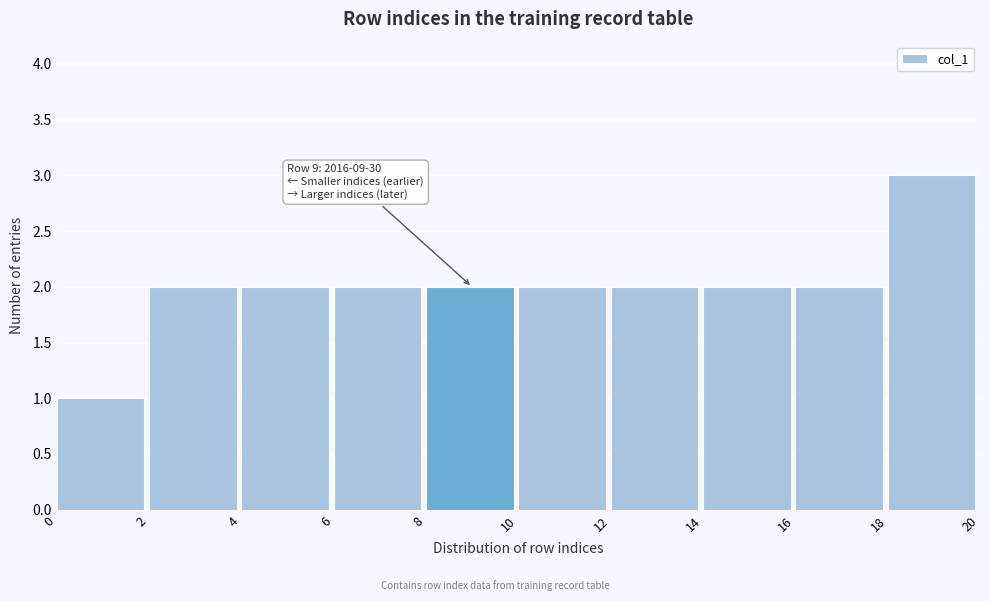

Over which range of the x-axis is the bar tallest?

18 to 20